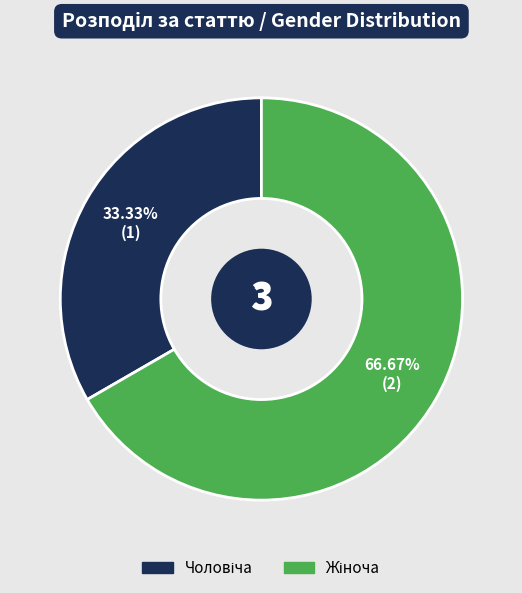

Is there any slice that represents more than half of the pie?

Yes